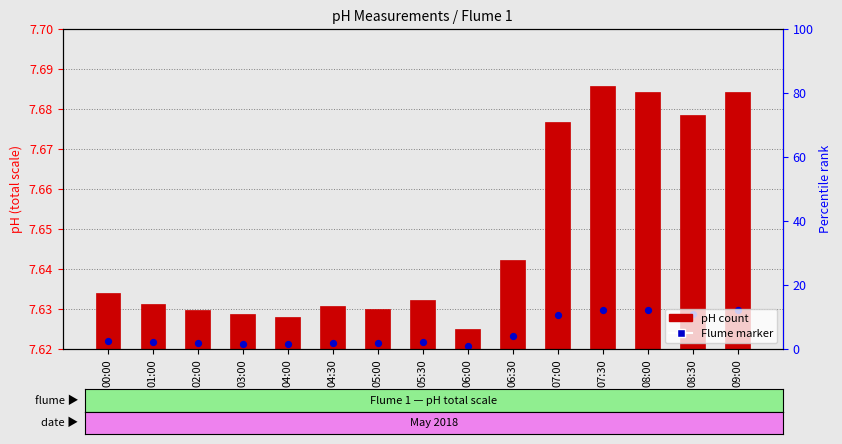

What is the total value across all series at 04:00?

7.6